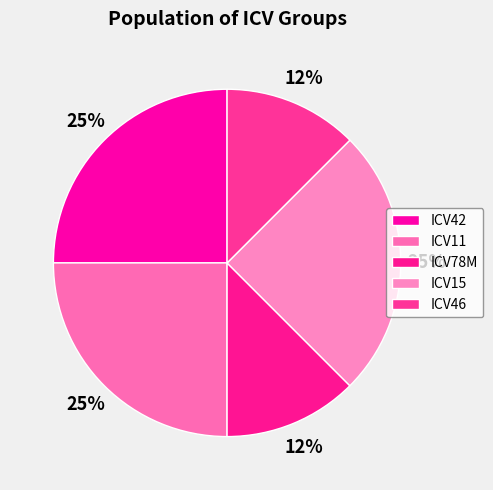

Is ICV15 the majority of the pie?

No